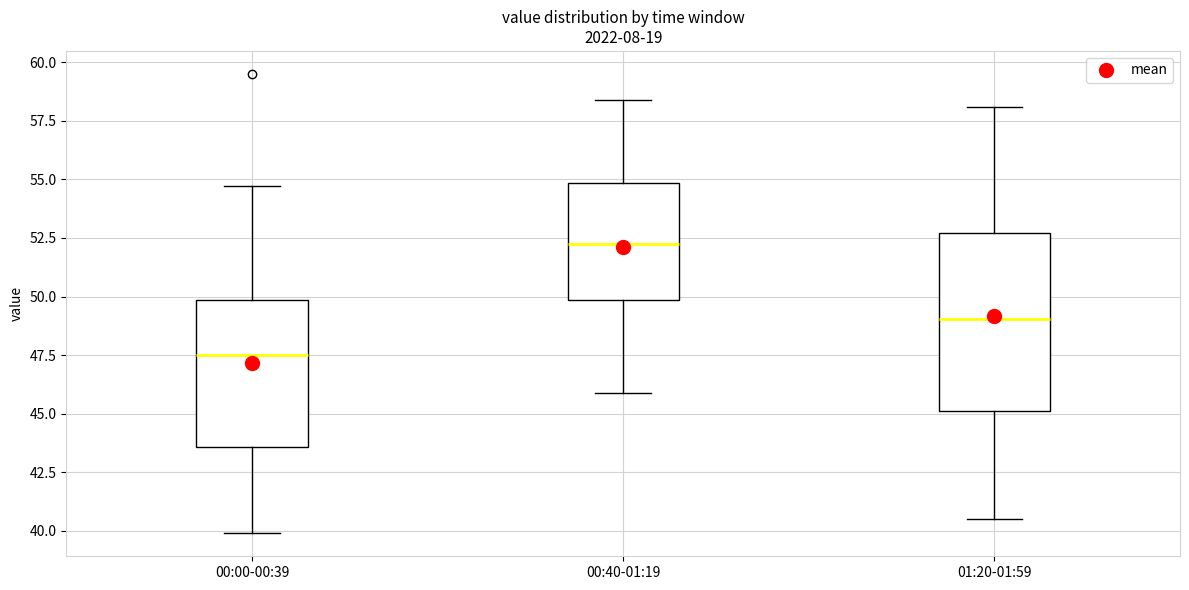

Which box has the highest median line?

00:40-01:19